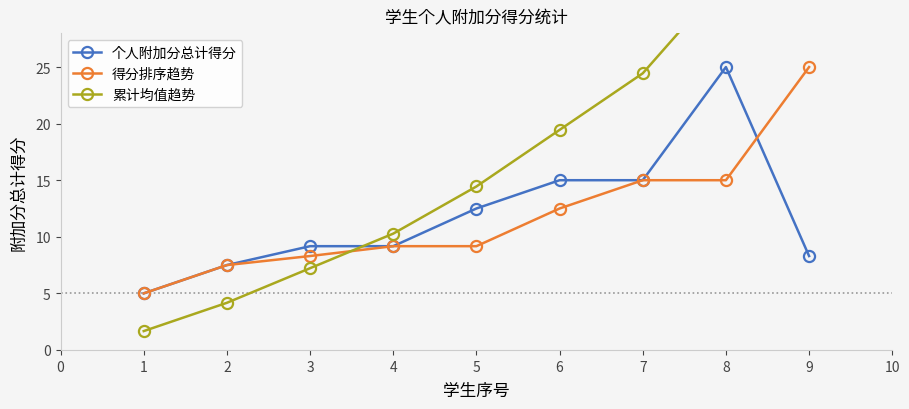

How many interior local peaks does the 个人附加分总计得分 series have?

1